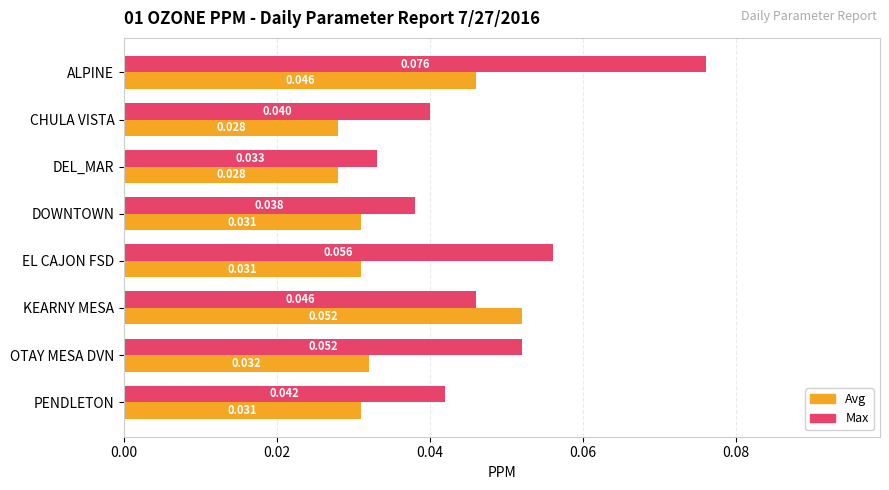

List the labels in order of Max value, largest first.

ALPINE, EL CAJON FSD, OTAY MESA DVN, KEARNY MESA, PENDLETON, CHULA VISTA, DOWNTOWN, DEL_MAR